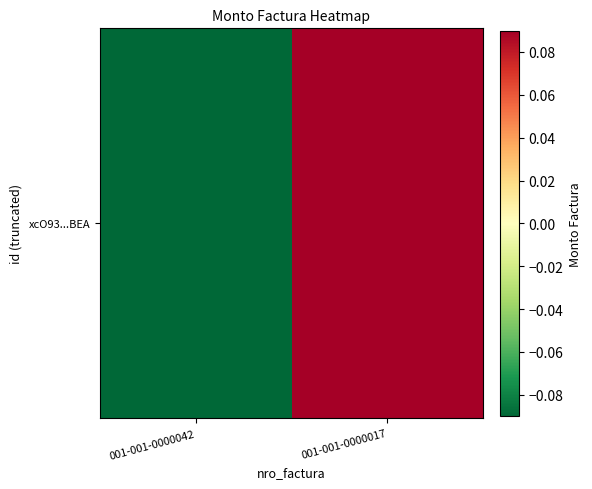

What is the smallest value displayed?

-0.6